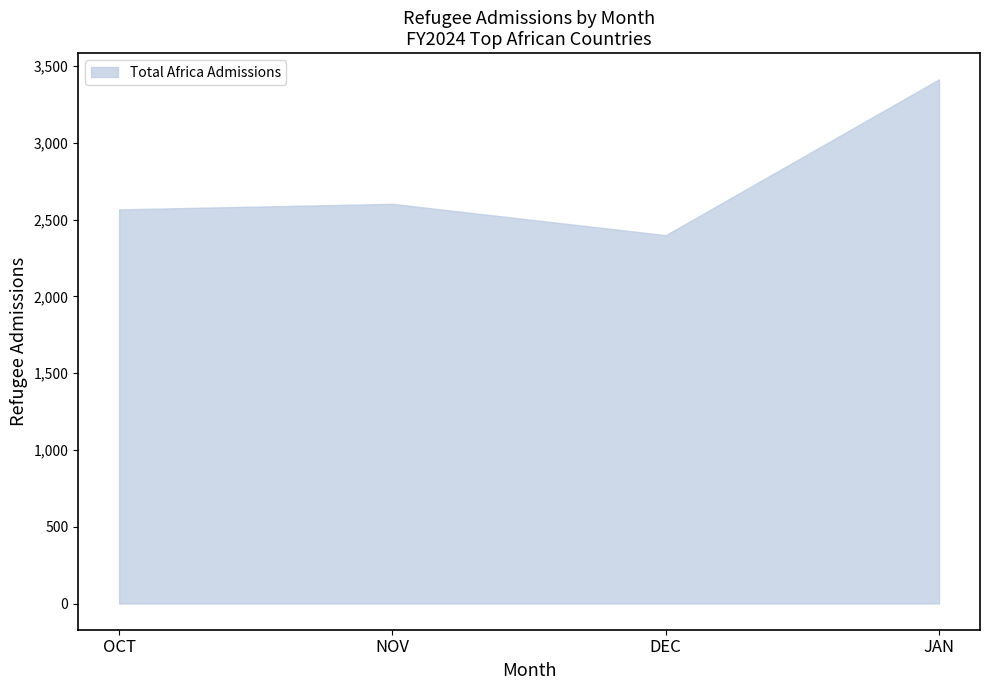

What position from the left is NOV?

2